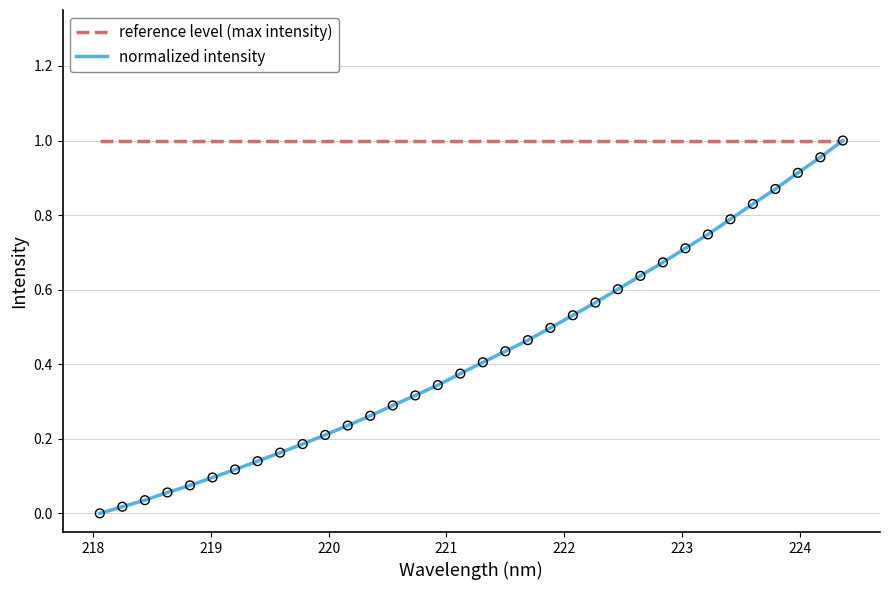

What are all the series names shown in the legend?

reference level (max intensity), normalized intensity